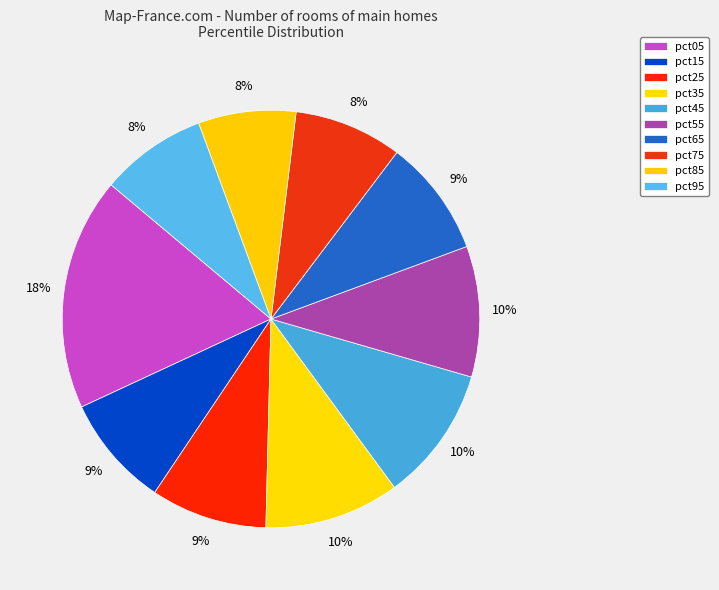

To the nearest percent, what percentage of the pie is pct95?

8%